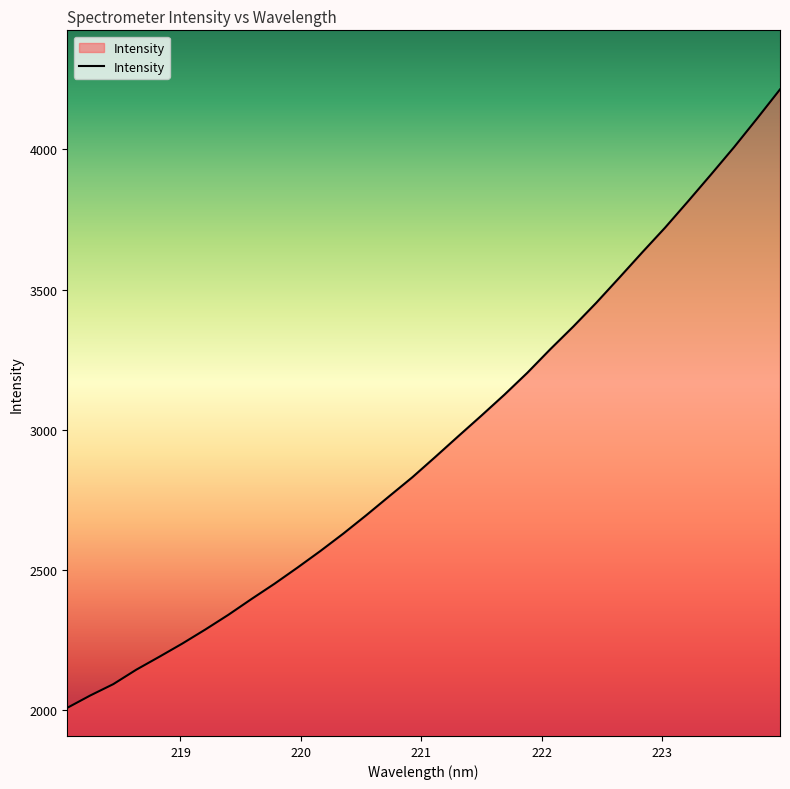

What is the maximum value shown in the chart?

4214.0